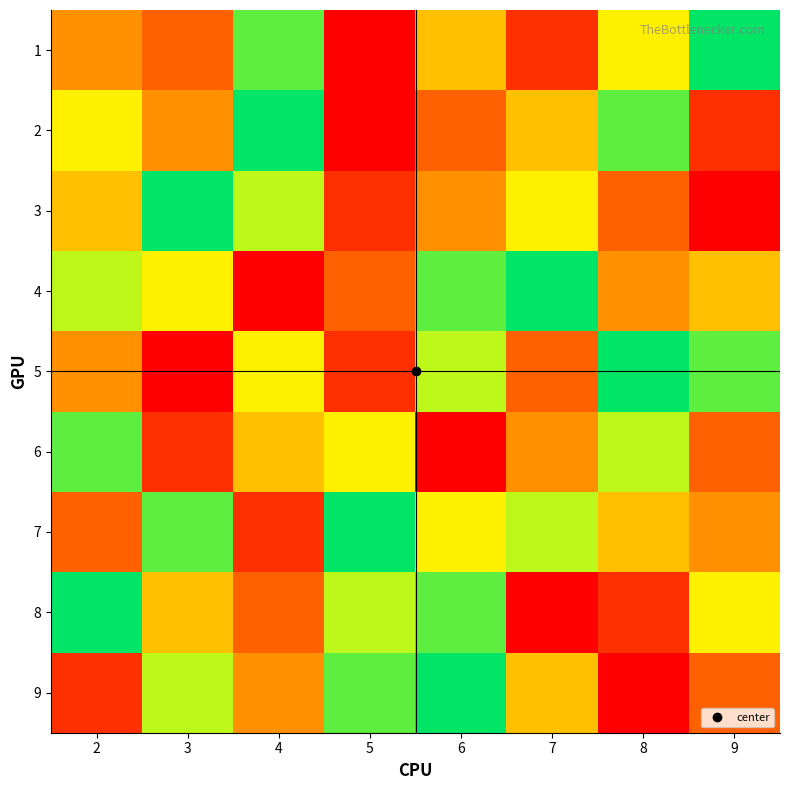

How many distinct data groups are displayed?

9